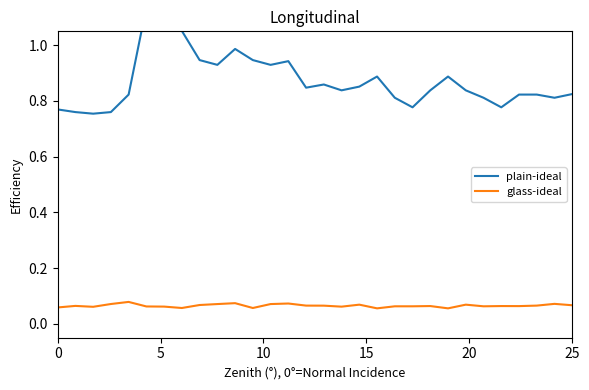

True or false: plain-ideal and glass-ideal intersect in this chart.

False